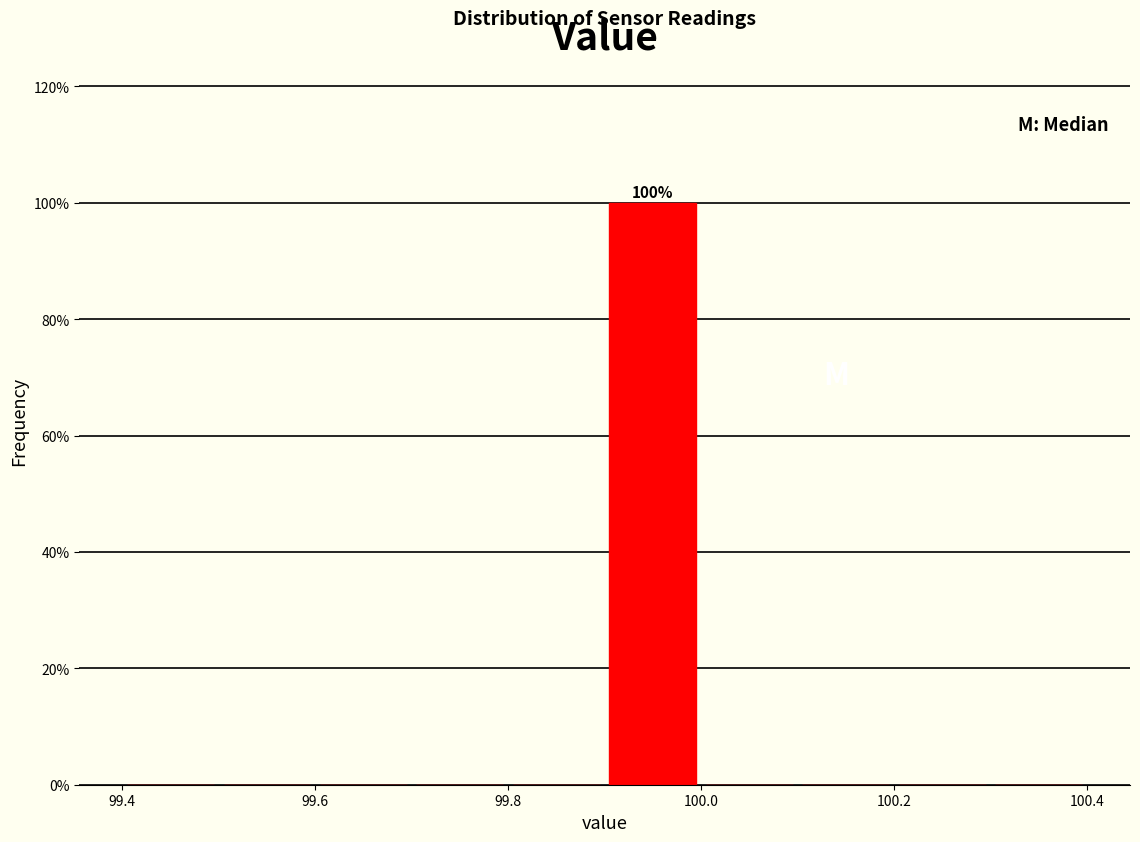

Which range on the x-axis has the tallest bar?

99.9 to 100.0